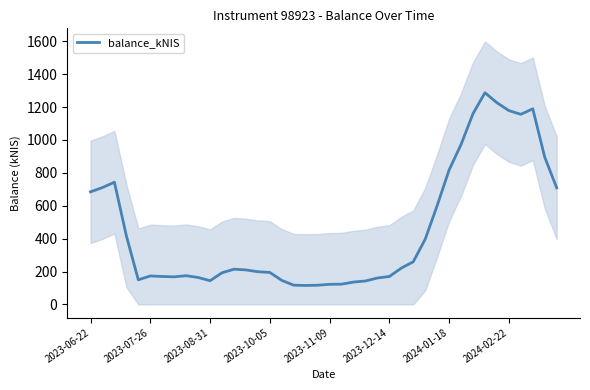

The value of balance_kNIS at 2023-07-26 is 173.2. True or false?

True